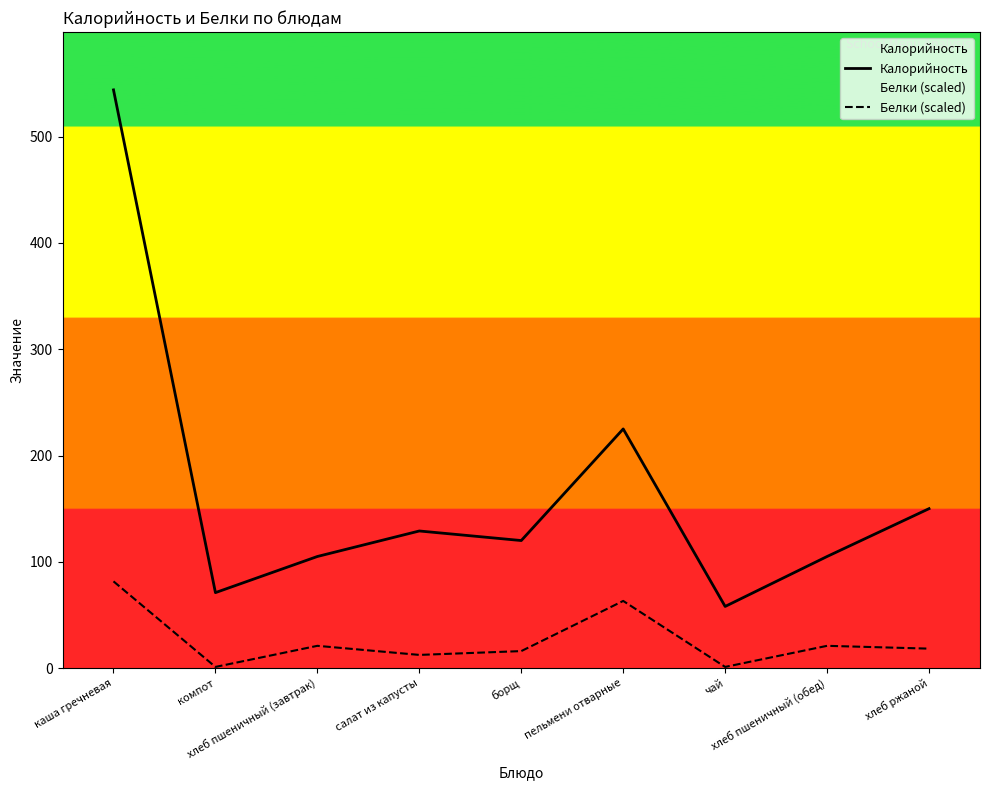

What is the average value of the Белки (scaled) series?

26.2